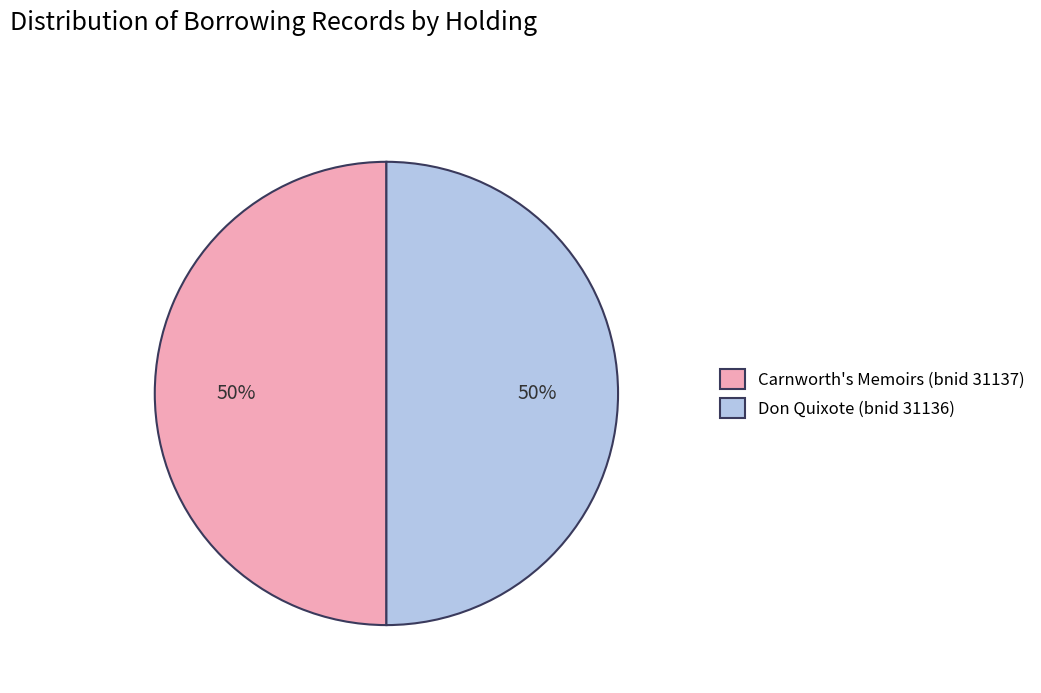

The Carnworth's Memoirs (bnid 31137) slice represents 50% of the pie. True or false?

True